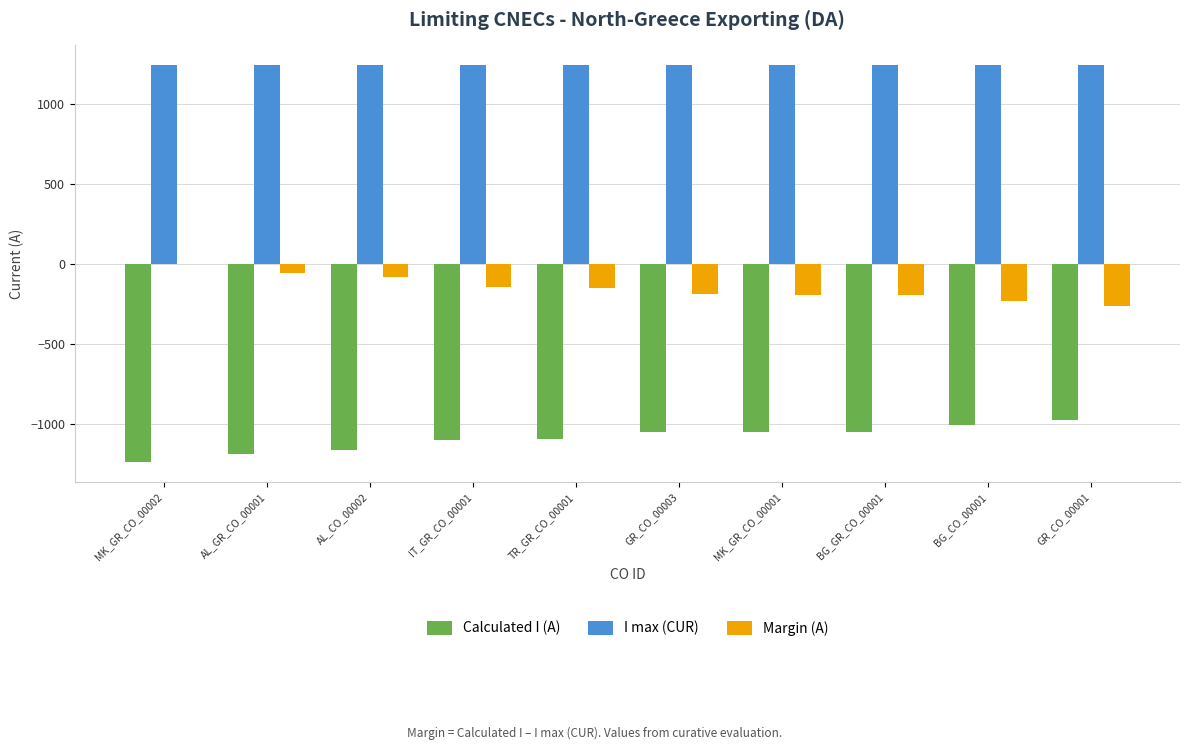

What is the sum of the Margin (A) values at AL_CO_00002 and MK_GR_CO_00001?

-273